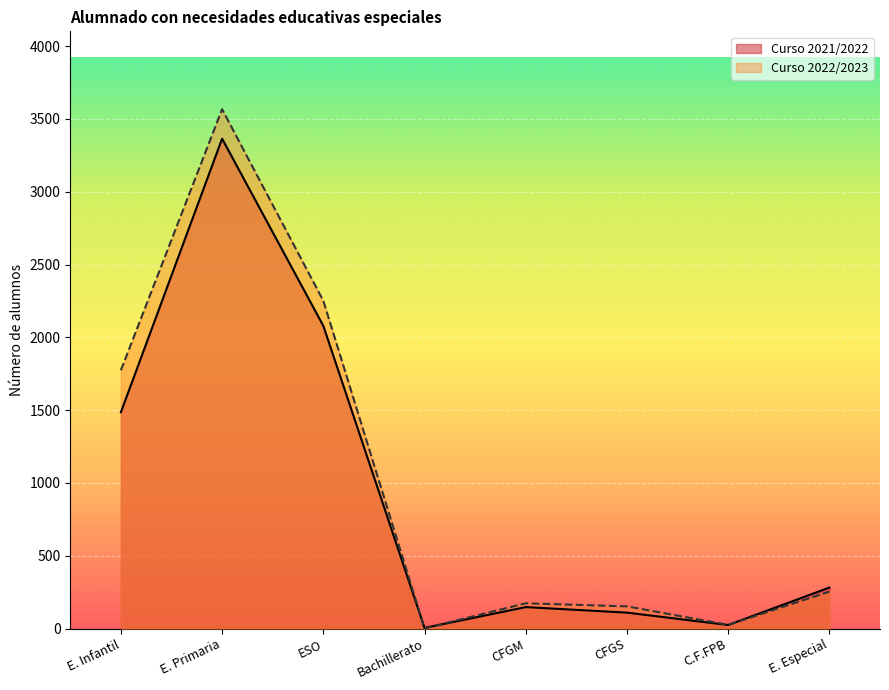

What is the average value of the Curso 2022/2023 series?

1025